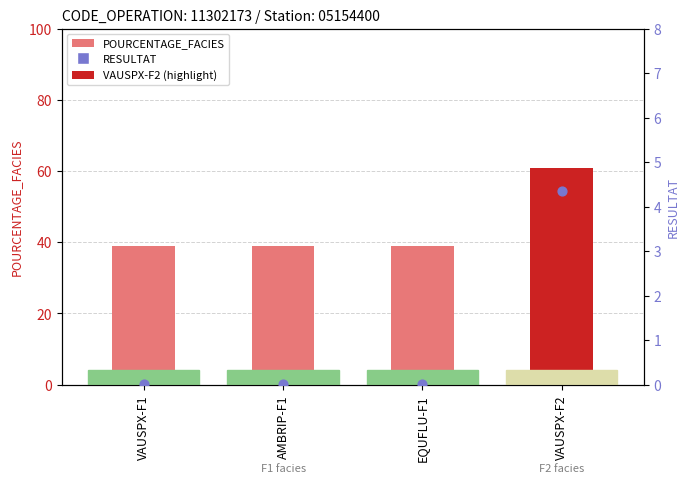

At which category is the sum across all series the highest?

VAUSPX-F2